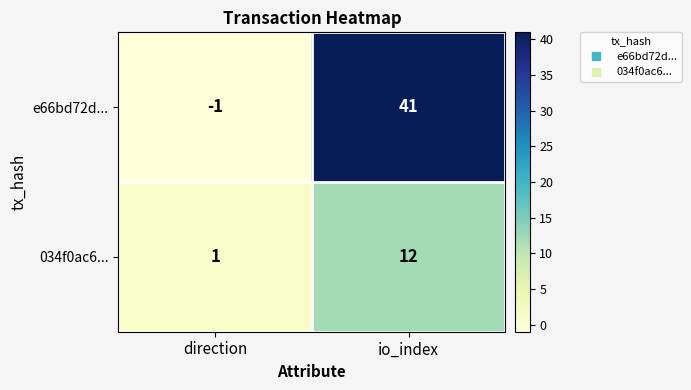

Between direction and io_index, which series saw the biggest shift?

e66bd72d...